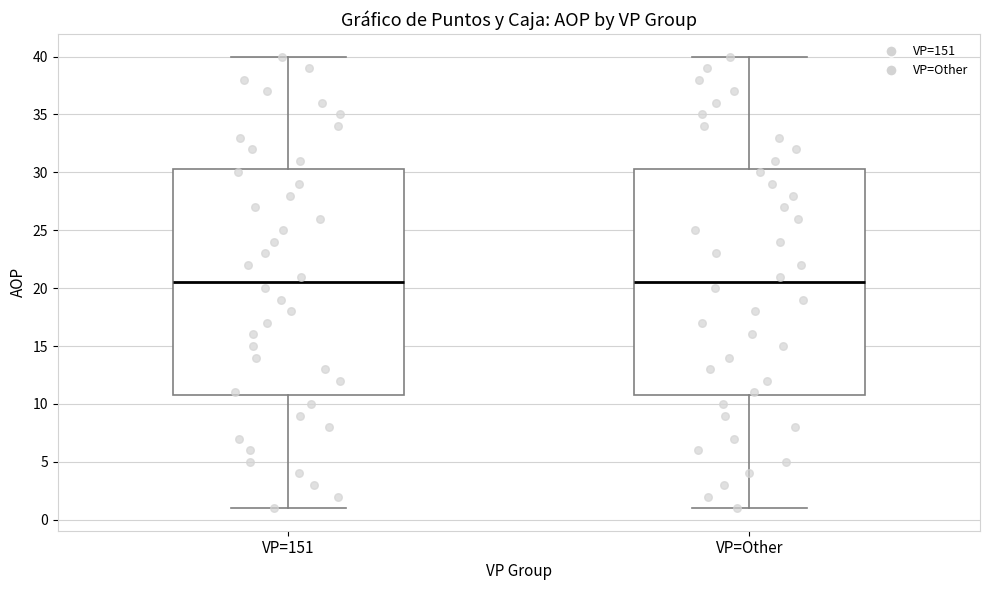

Reading left to right, transcribe this box plot: for each box, give where its median line is, the range the box spans, and where its two whiskers end, as read against the y-axis. The values are not printed on the chart, so give them approximately, as read against the axis.

VP=151: median 20.5, box 11.0 to 30.5, whiskers 1.0 to 40.0
VP=Other: median 20.5, box 11.0 to 30.5, whiskers 1.0 to 40.0